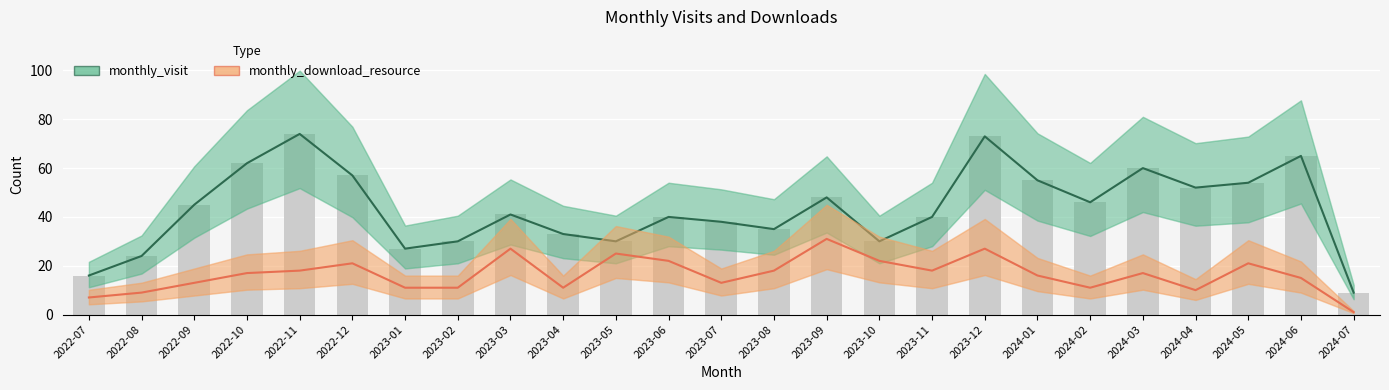

What is the total value across all series at 2023-04?

44